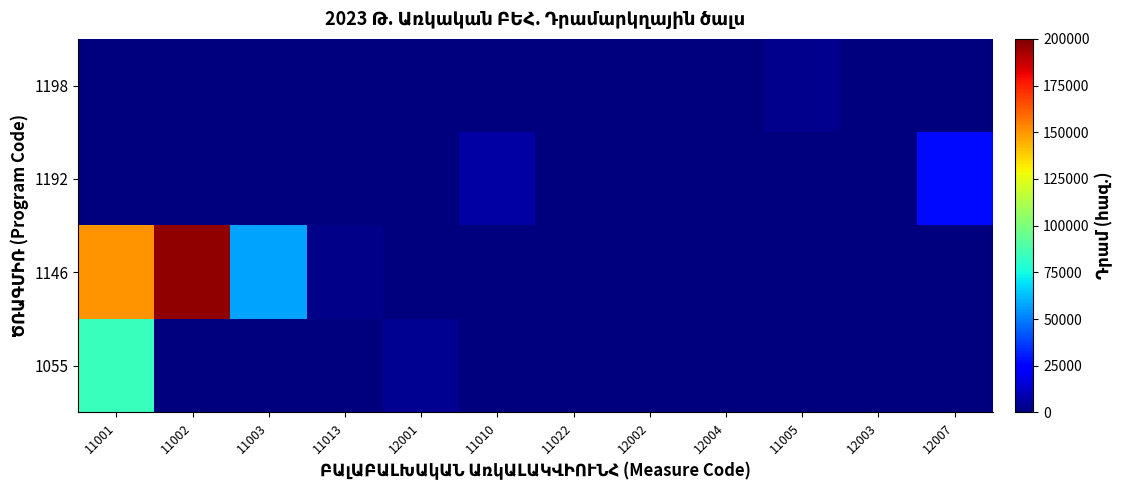

Reading right to left, extract all data points from this chart.

1055: 12007=0.0	12003=0.0	11005=0.0	12004=0.0	12002=0.0	11022=0.0	11010=0.0	12001=3635.5	11013=0.0	11003=0.0	11002=0.0	11001=84102.1
1146: 12007=0.0	12003=0.0	11005=0.0	12004=351.5	12002=0.0	11022=0.0	11010=0.0	12001=0.0	11013=1724.0	11003=57179.3	11002=196779.4	11001=150151.4
1192: 12007=26946.2	12003=0.0	11005=0.0	12004=0.0	12002=0.0	11022=0.0	11010=6561.4	12001=0.0	11013=0.0	11003=0.0	11002=0.0	11001=0.0
1198: 12007=0.0	12003=0.0	11005=2379.0	12004=0.0	12002=0.0	11022=0.0	11010=0.0	12001=0.0	11013=0.0	11003=0.0	11002=0.0	11001=120.0